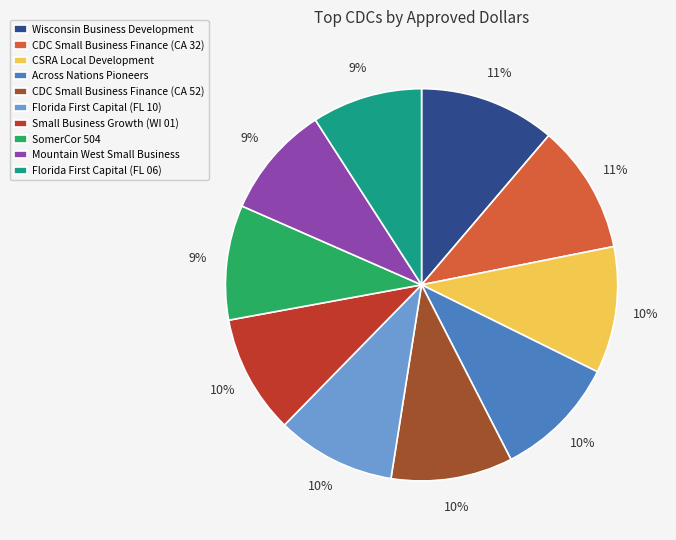

Does any single category account for the majority?

No